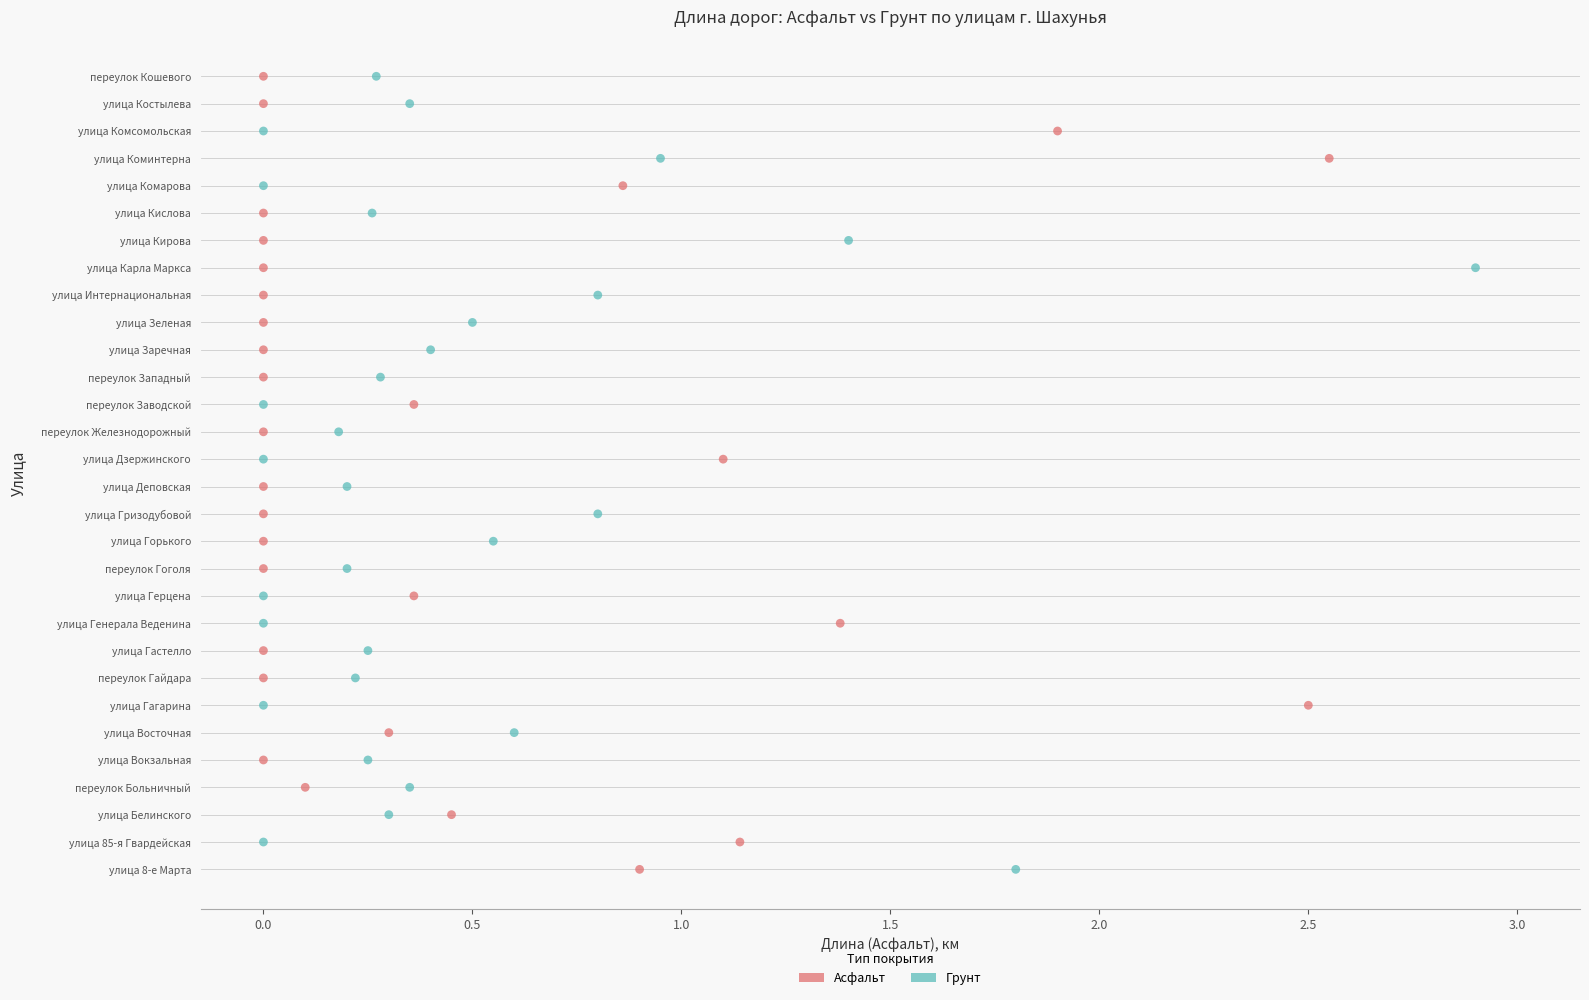

What are all the series names shown in the legend?

Асфальт, Грунт